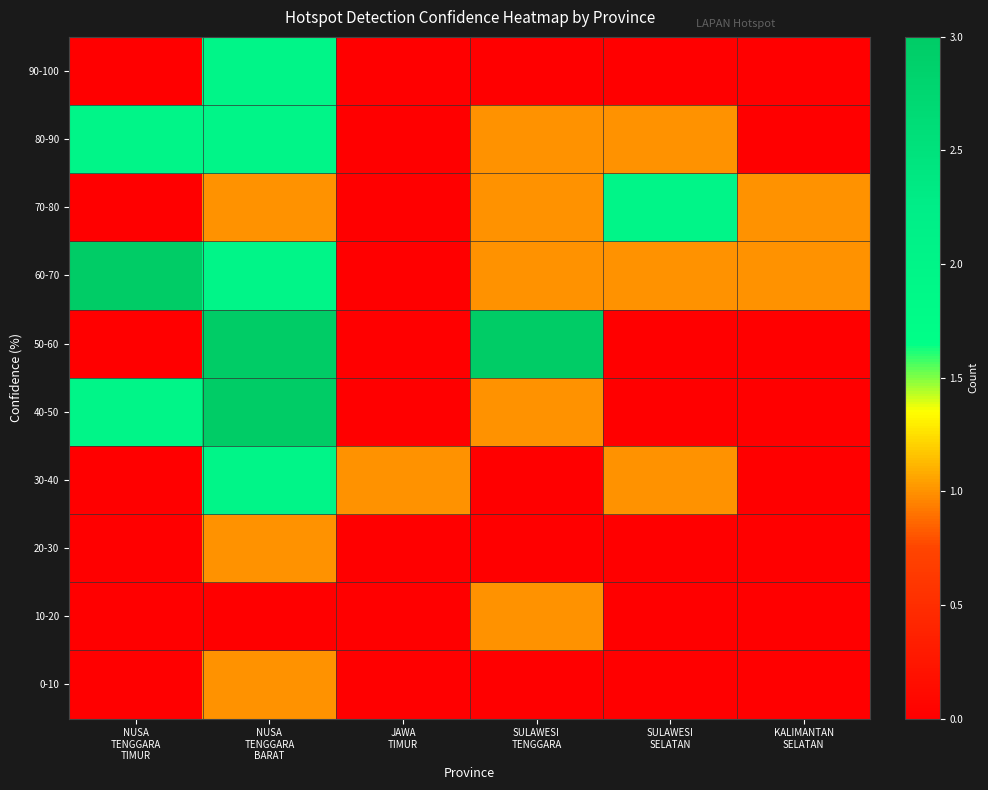

Which series has the largest total across all categories?

60-70